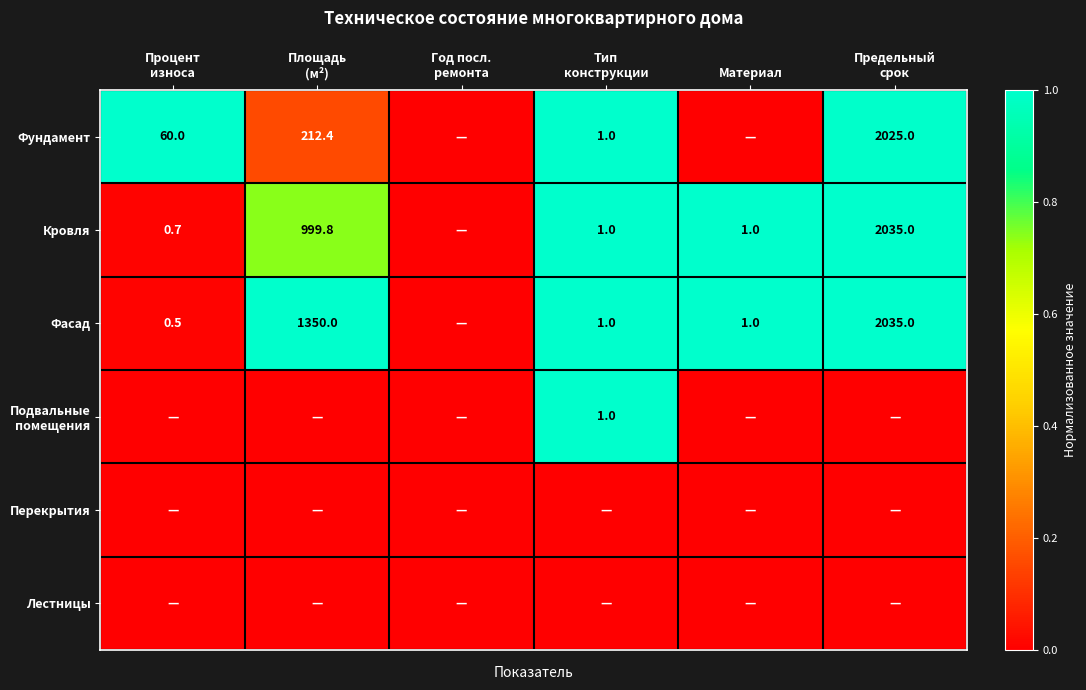

What is the difference between the highest and lowest values at Предельный
срок?

1.0